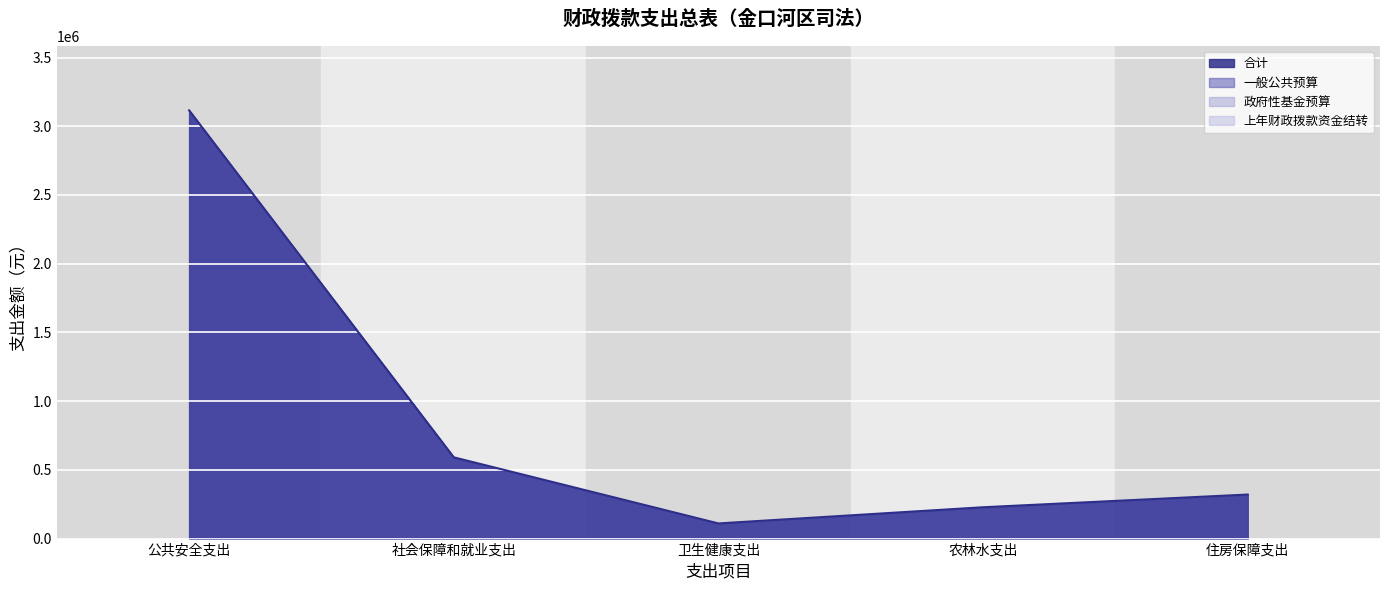

What position from the right is 社会保障和就业支出?

4